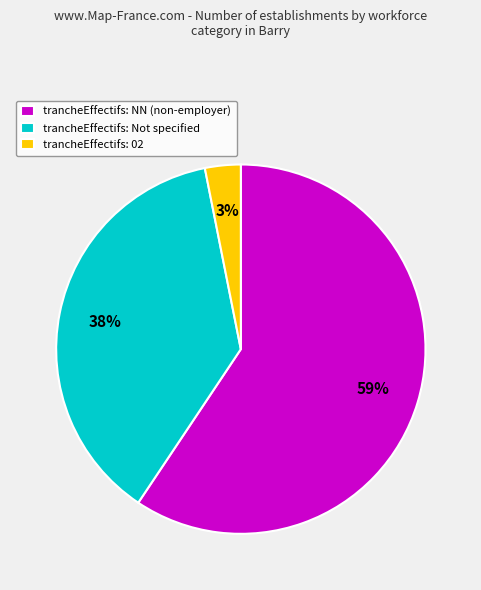

Count the number of slices in the pie.

3